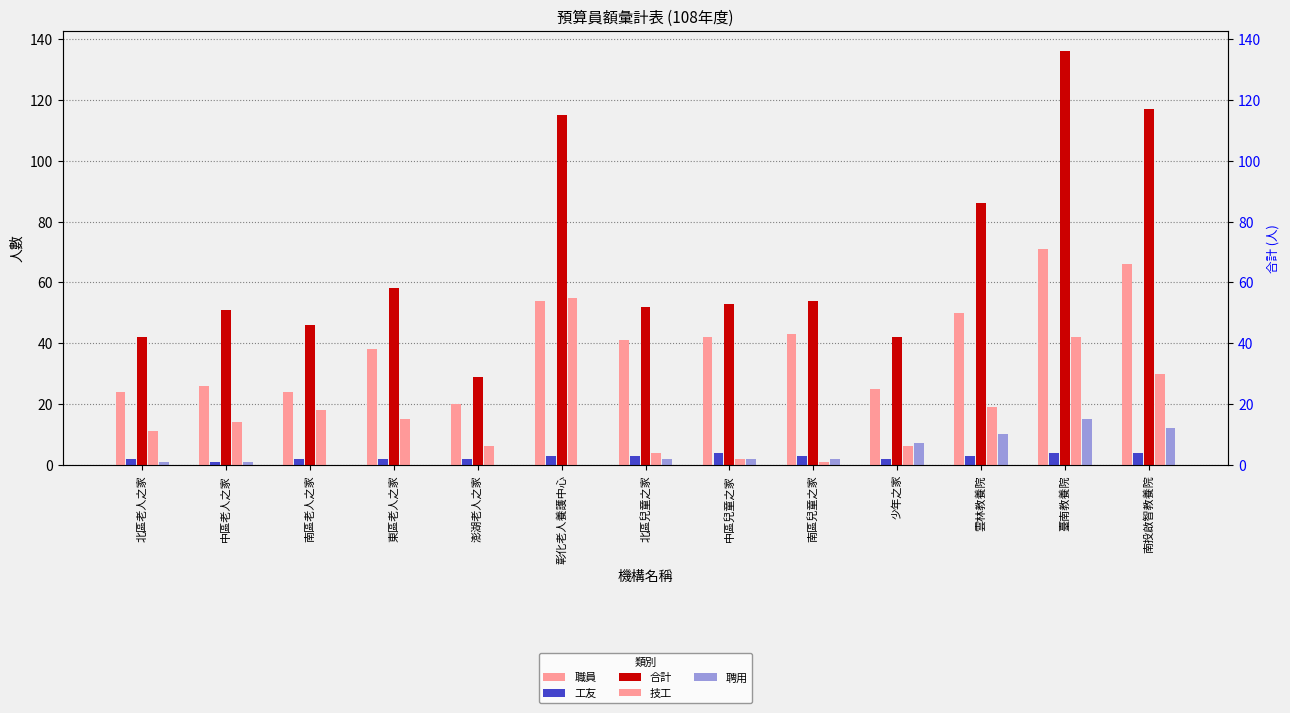

Which has a higher value, 澎湖老人之家 or 臺南教養院?

臺南教養院